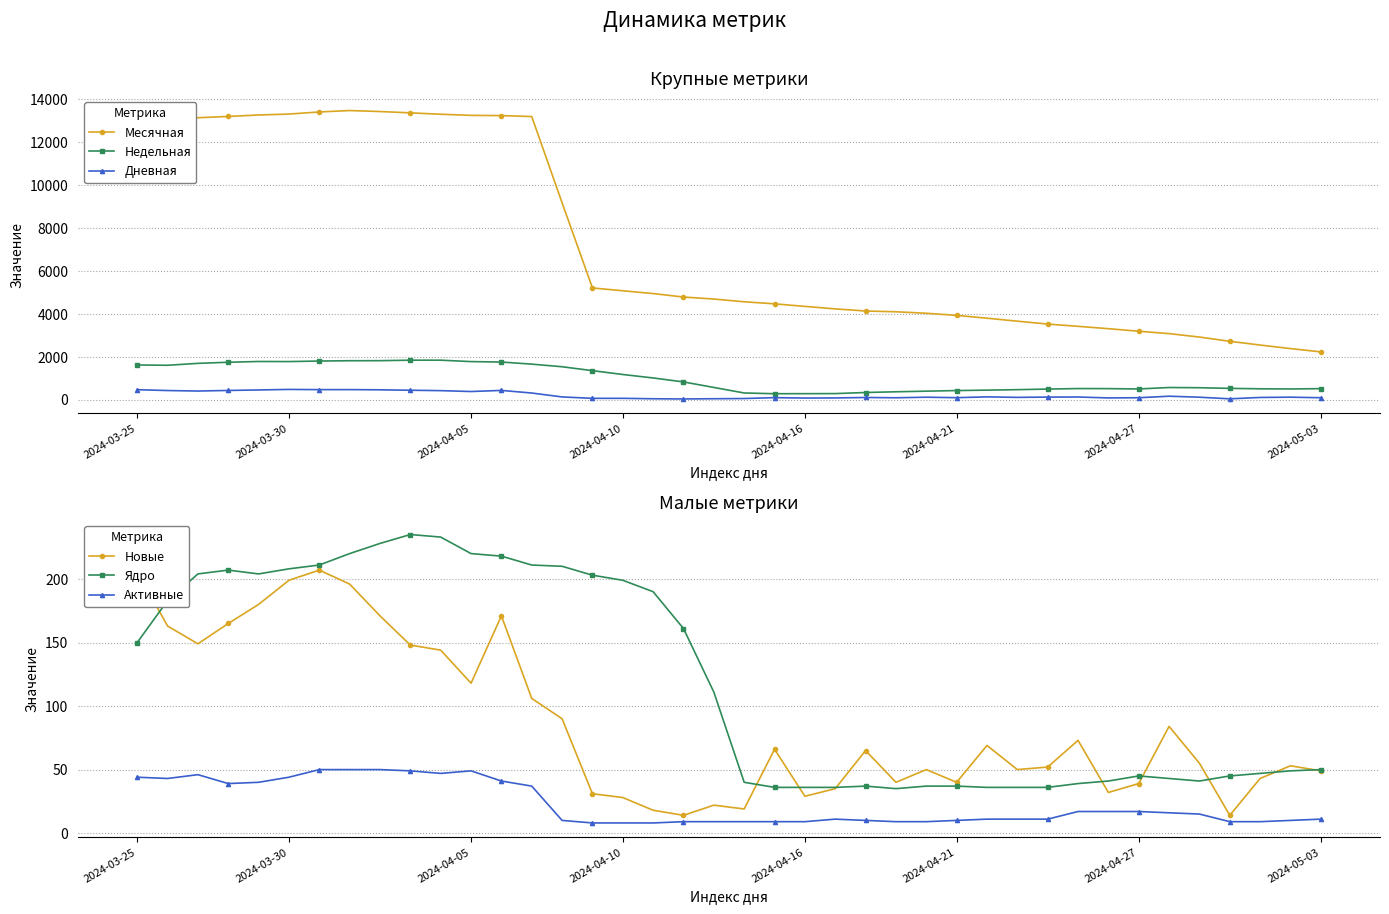

Count the number of categories in the chart.

40